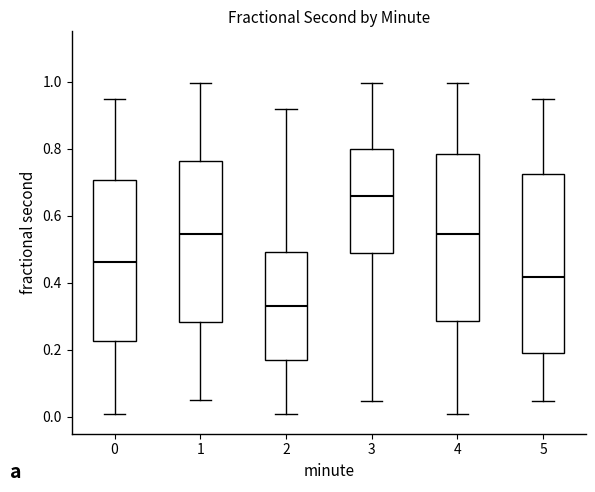

Reading left to right, read every box against the y-axis: the position of its median line, the range the box covers, and the ends of its whiskers. The values are not printed on the chart, so give them approximately, as read against the axis.

0: median 0.46, box 0.22 to 0.70, whiskers 0.00 to 0.94
1: median 0.54, box 0.28 to 0.76, whiskers 0.04 to 1.00
2: median 0.32, box 0.16 to 0.50, whiskers 0.00 to 0.92
3: median 0.66, box 0.48 to 0.80, whiskers 0.04 to 1.00
4: median 0.54, box 0.28 to 0.78, whiskers 0.00 to 1.00
5: median 0.42, box 0.20 to 0.72, whiskers 0.04 to 0.94